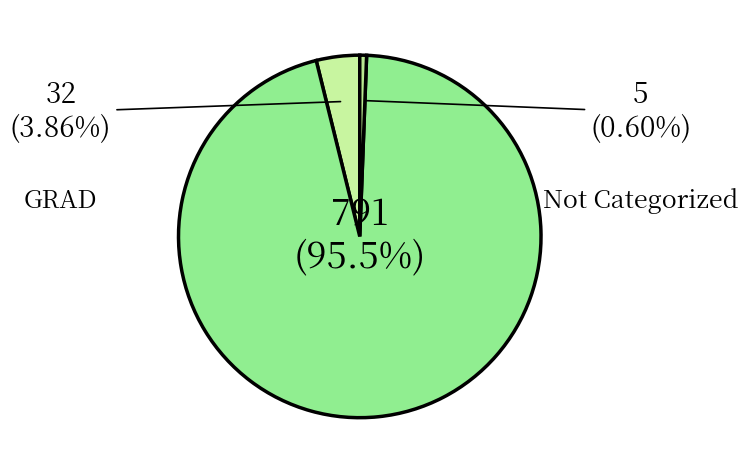

Is there any slice that represents more than half of the pie?

Yes